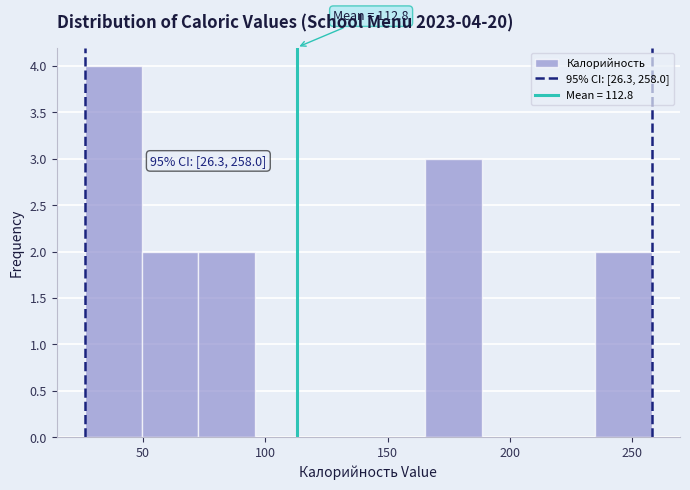

Over which range of the x-axis is the bar tallest?

25 to 50